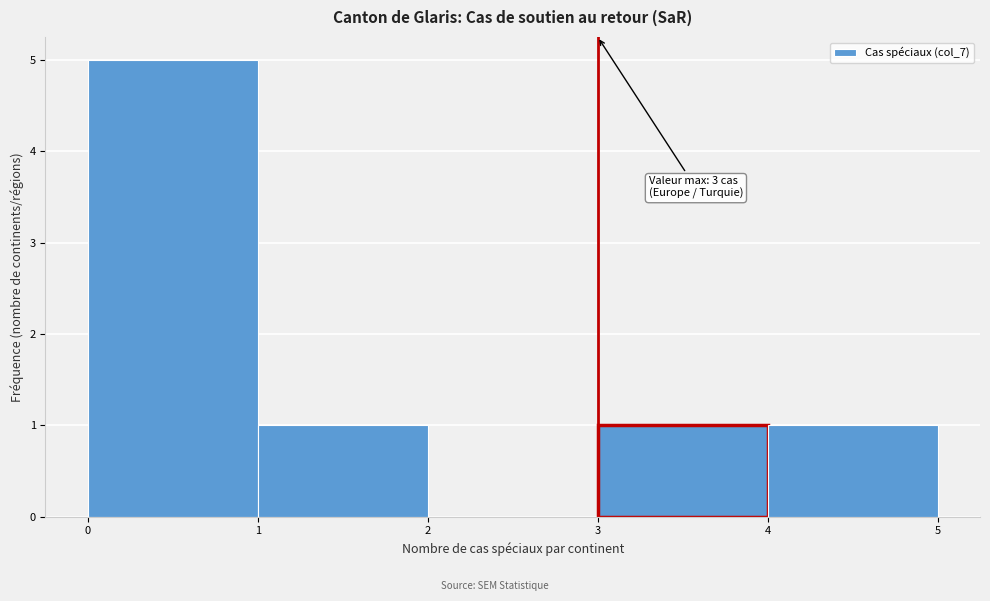

Over which range of the x-axis is the bar tallest?

0 to 1